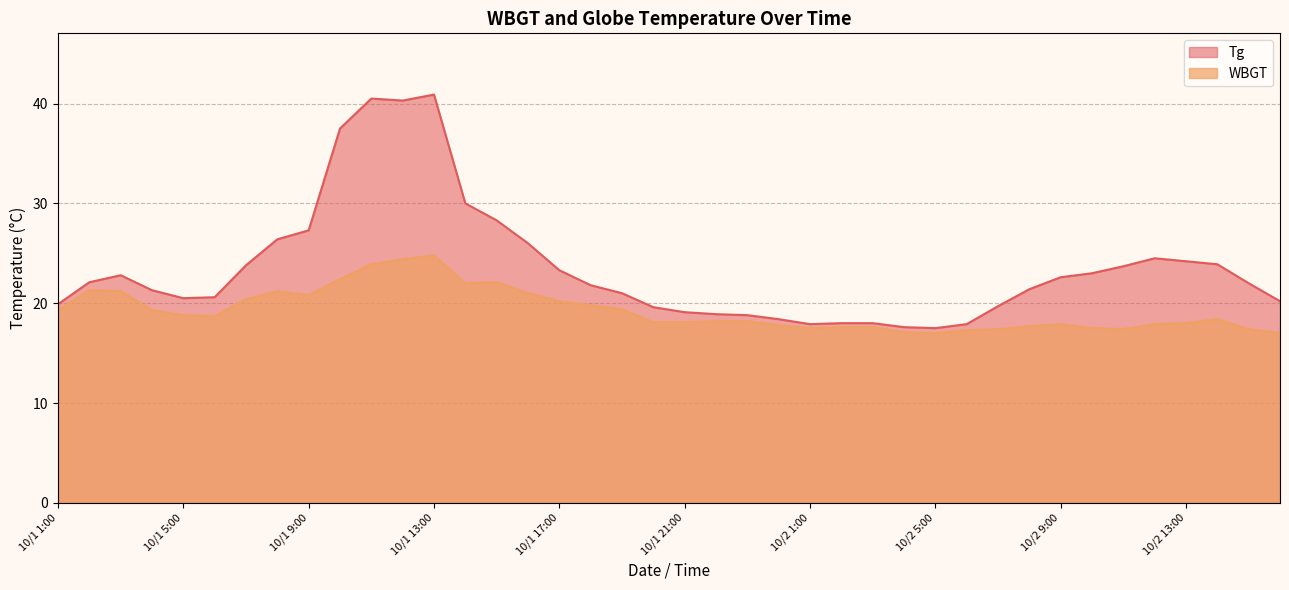

What is the minimum value shown in the chart?

17.0